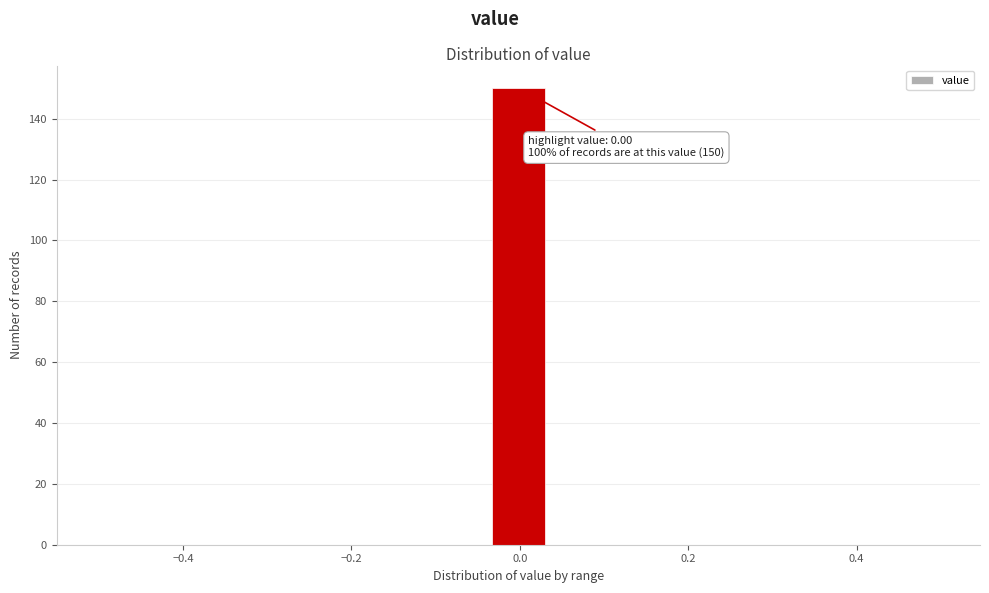

Around what value on the x-axis is the tallest bar? Give the approximate position of its centre, as read against the axis.

0.00